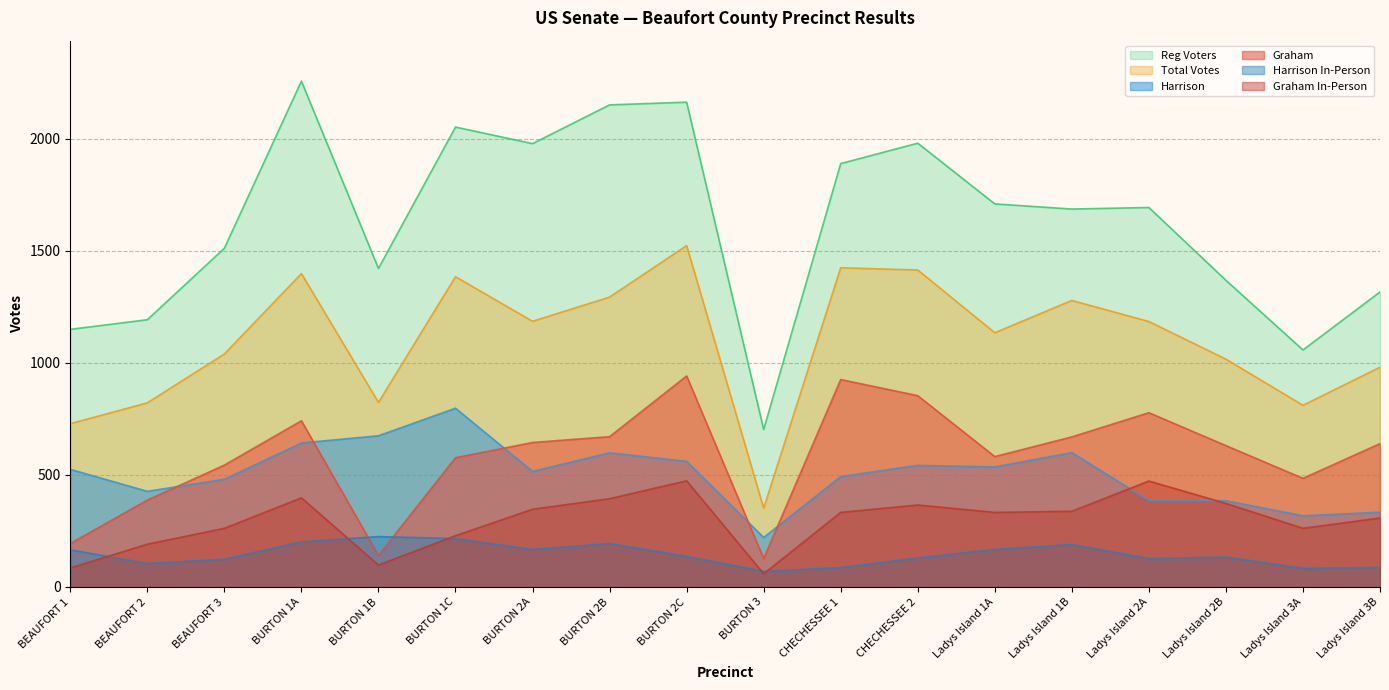

Which series changed the most between BURTON 2C and BURTON 3?

Reg Voters